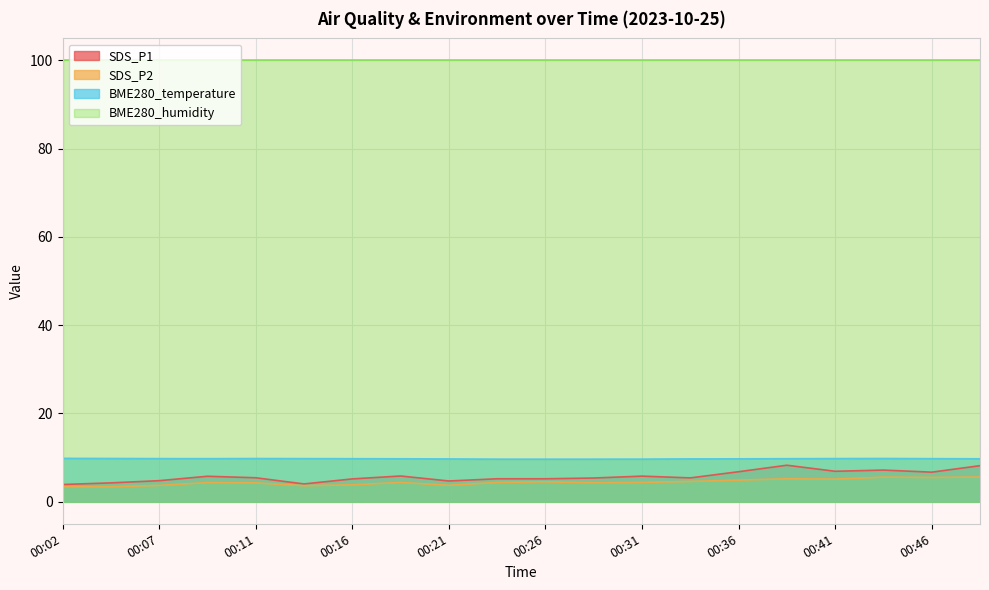

What is the minimum value shown in the chart?

3.4